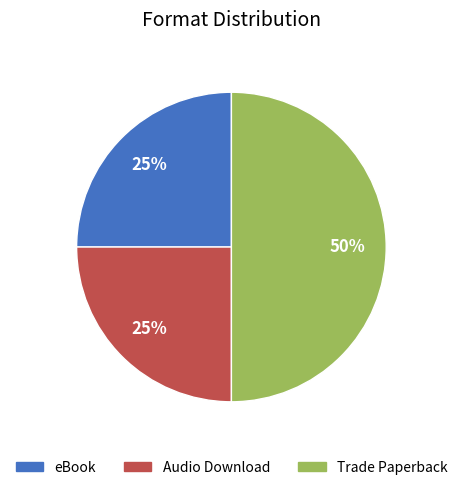

Does eBook account for over 50% of the chart?

No